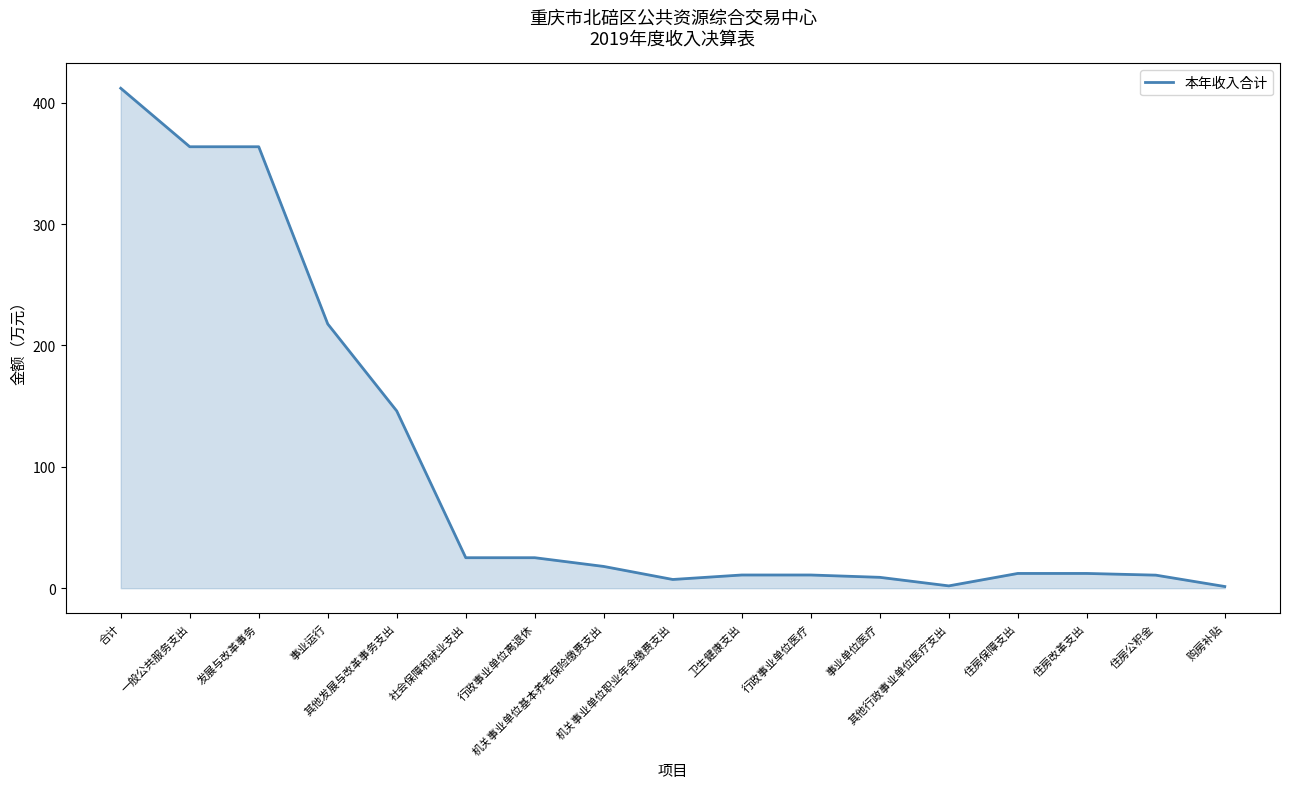

Does the chart have visible grid lines?

No